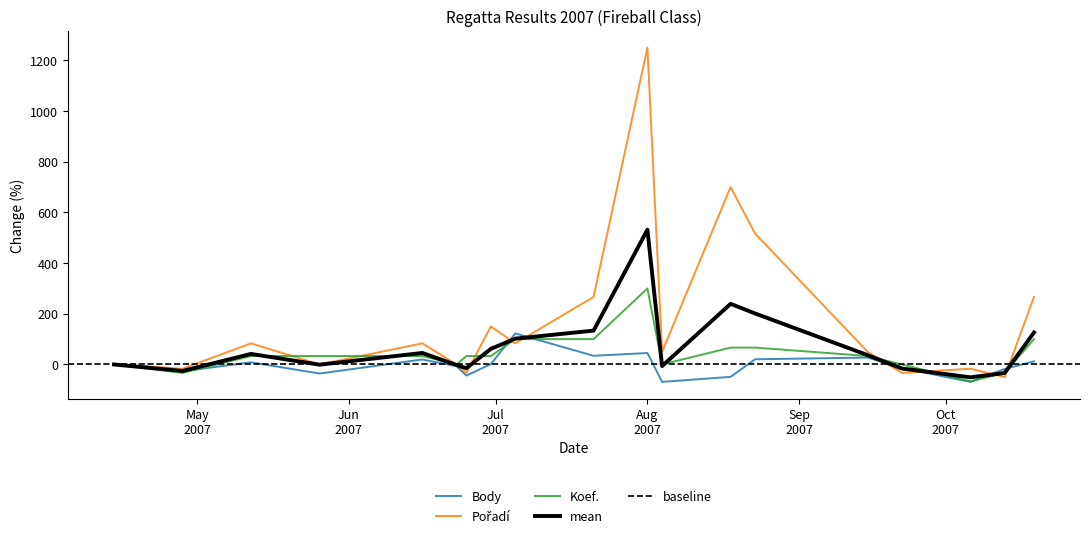

Where do Pořadí and Koef. first cross each other?

2007-05-12 and 2007-05-26